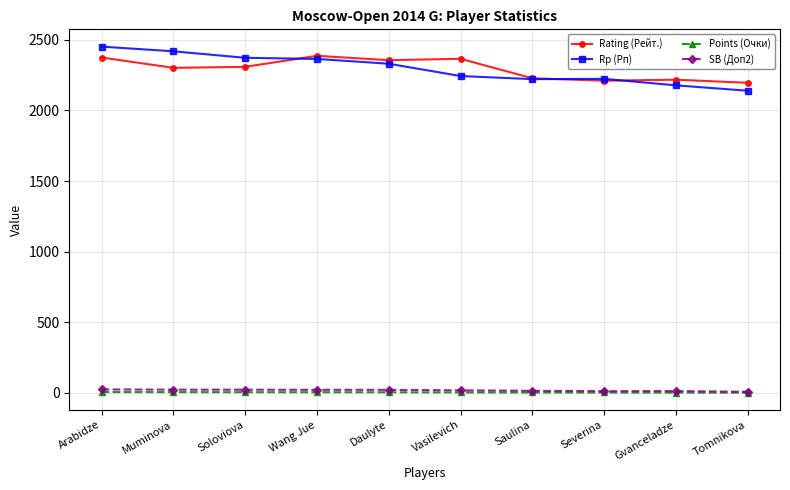

What is the label of the 7th point from the left?

Saulina